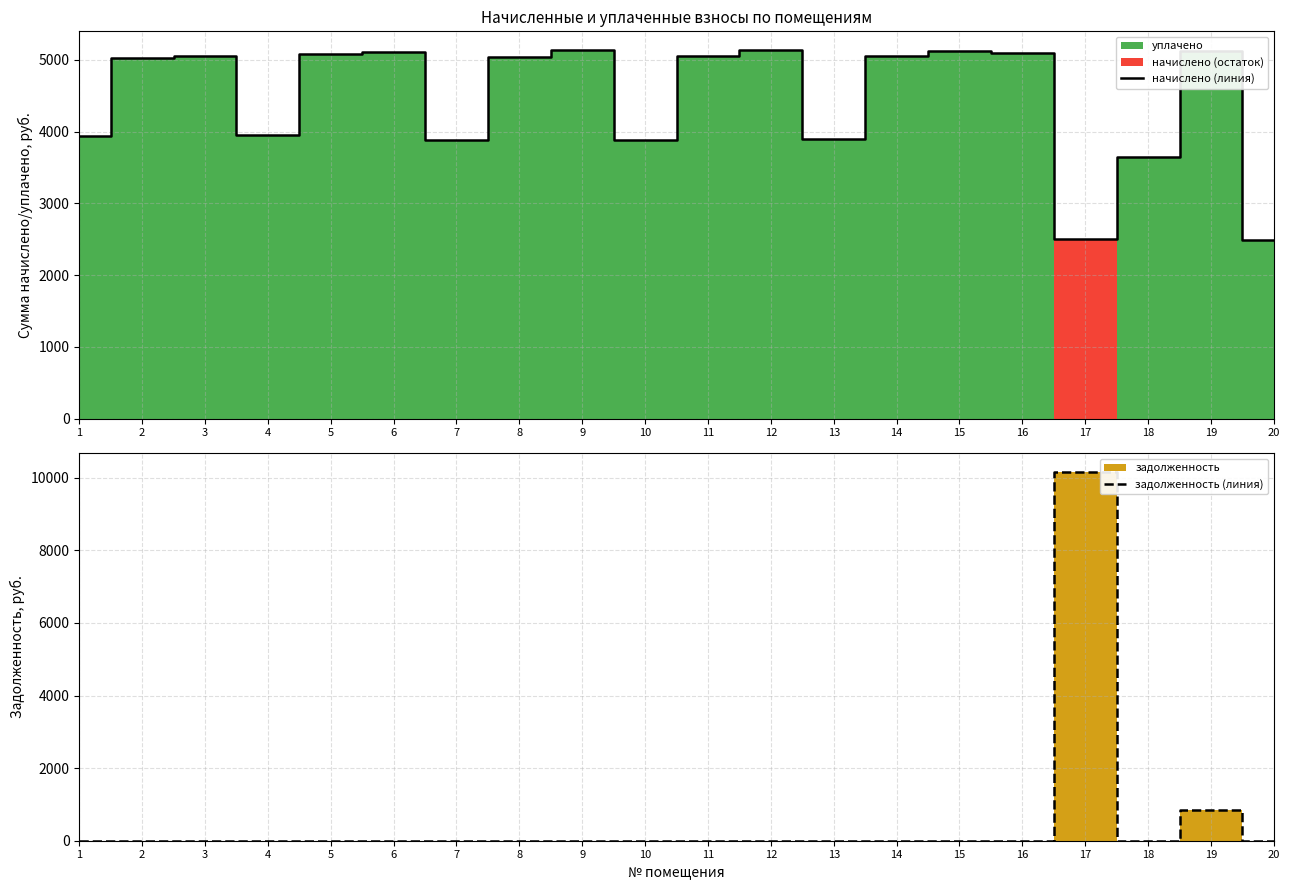

Is it true that начислено (линия) equals 3933.1 at 1?

True